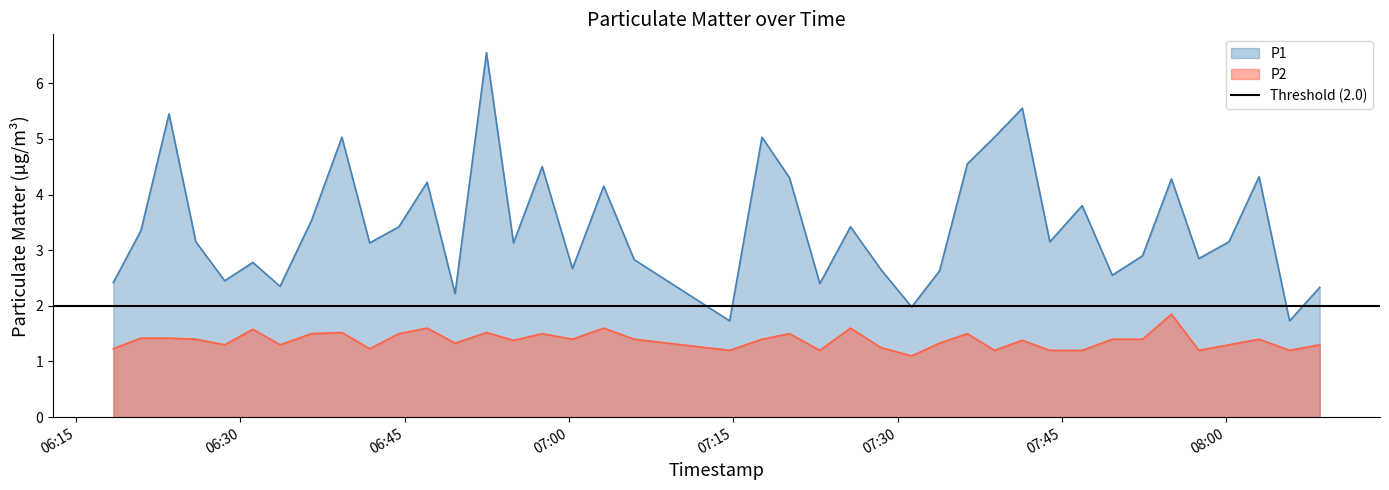

What is the value of the P1 point at the 40th from the left?

2.3